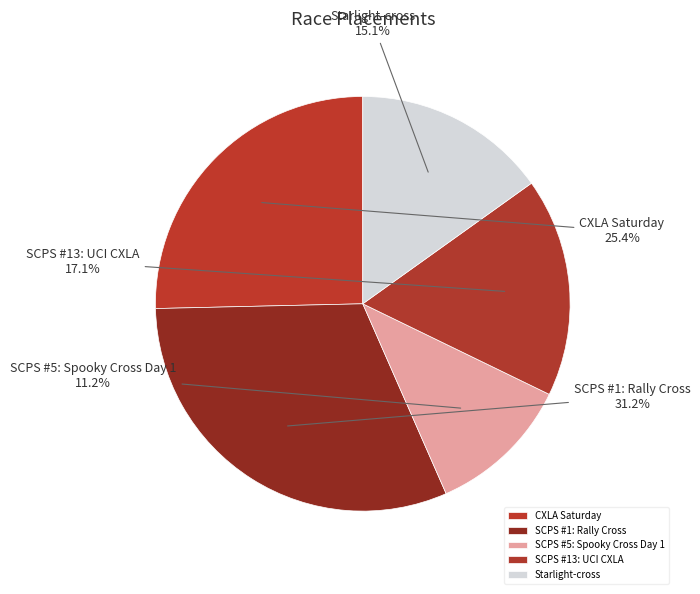

What is the total percentage of Starlight-cross and CXLA Saturday?

40.5%